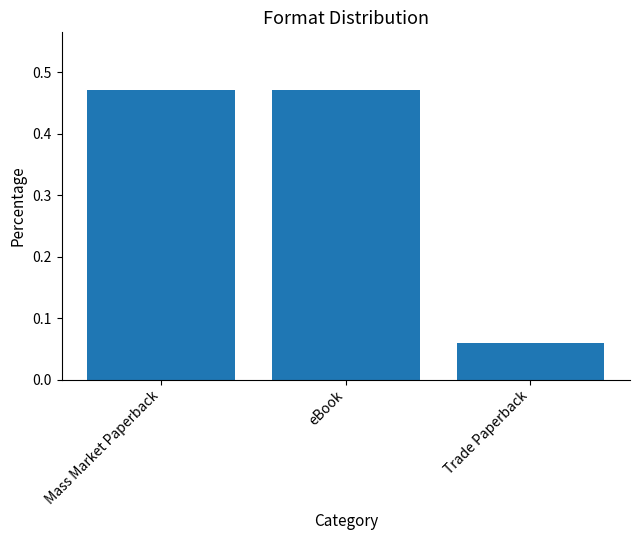

Is it true that the value at Trade Paperback is 0.0?

False